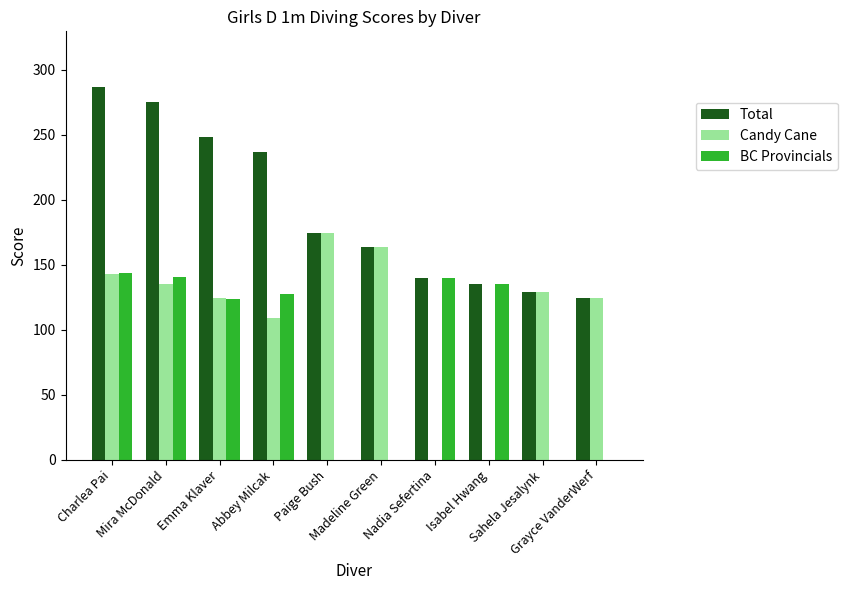

True or false: Total has a value of 97.1 at Mira McDonald.

False